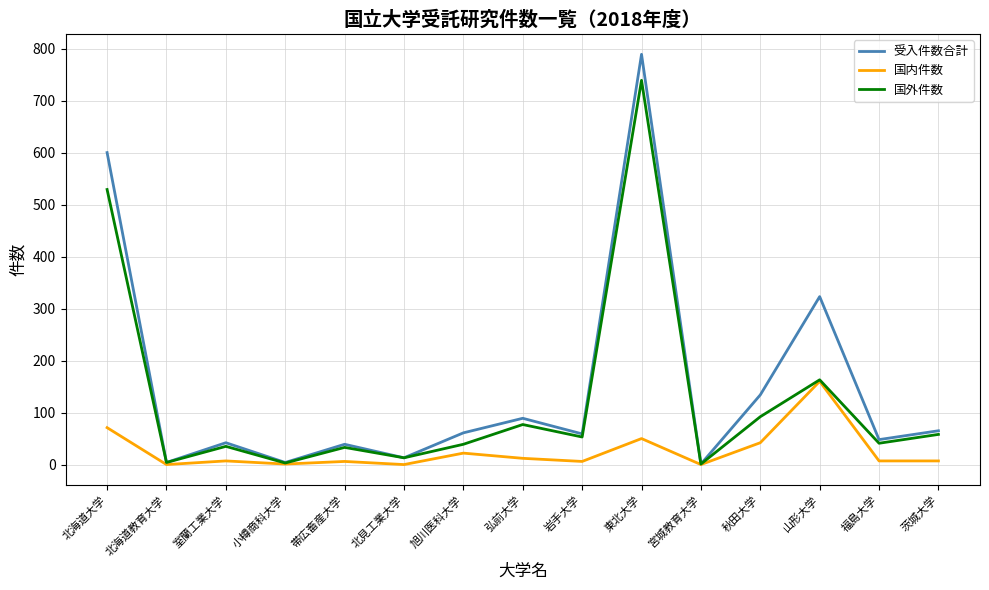

At which category is the sum across all series the highest?

東北大学